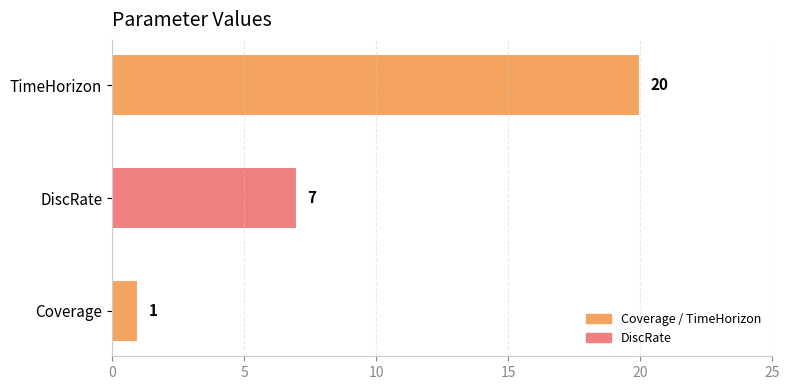

What is the ratio of the value at TimeHorizon to the value at Coverage?

20.0